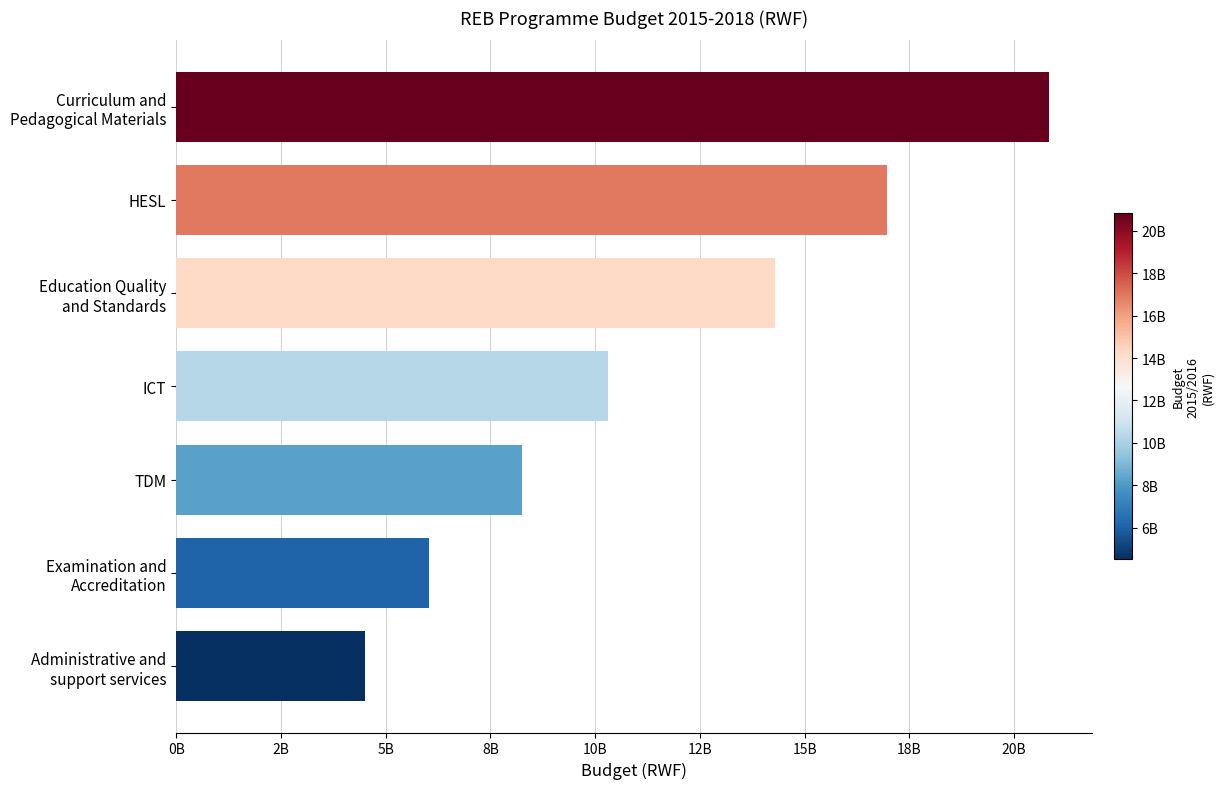

Rank the categories by value from lowest to highest.

Administrative and
support services, Examination and
Accreditation, TDM, ICT, Education Quality
and Standards, HESL, Curriculum and
Pedagogical Materials